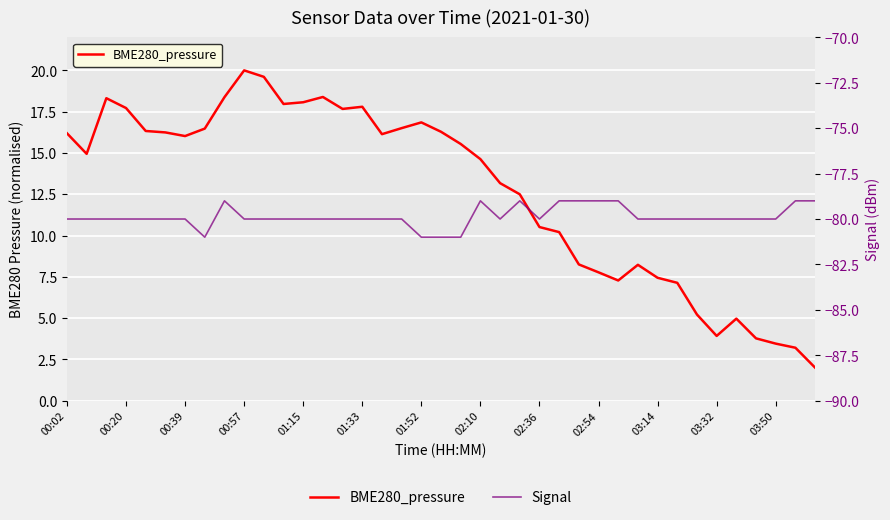

Which series has the largest total across all categories?

BME280_pressure